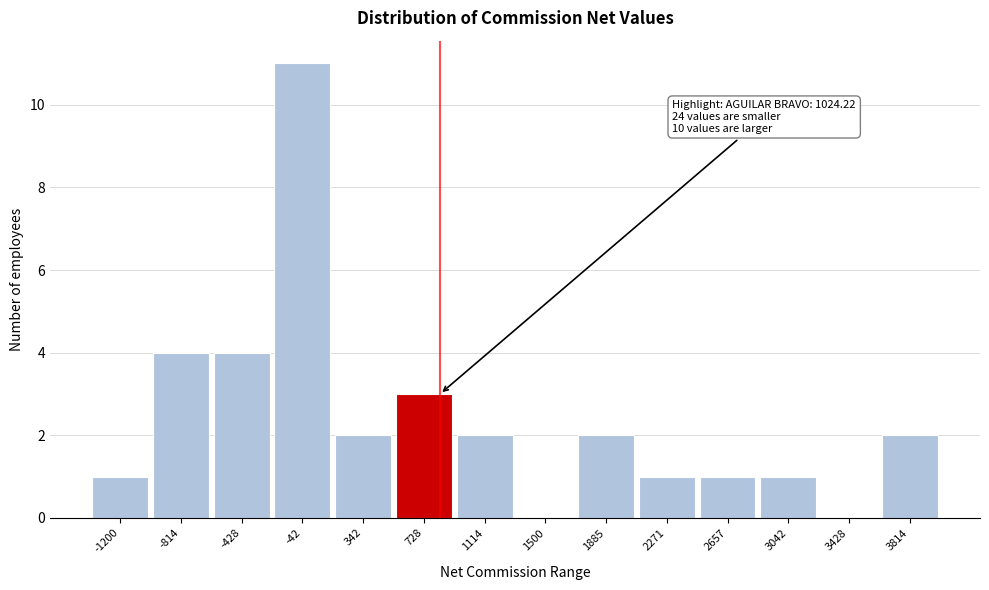

Reading left to right, extract all data points from this chart.

-1200=1	-814=4	-428=4	-42=11	342=2	728=3	1114=2	1500=0	1885=2	2271=1	2657=1	3042=1	3428=0	3814=2